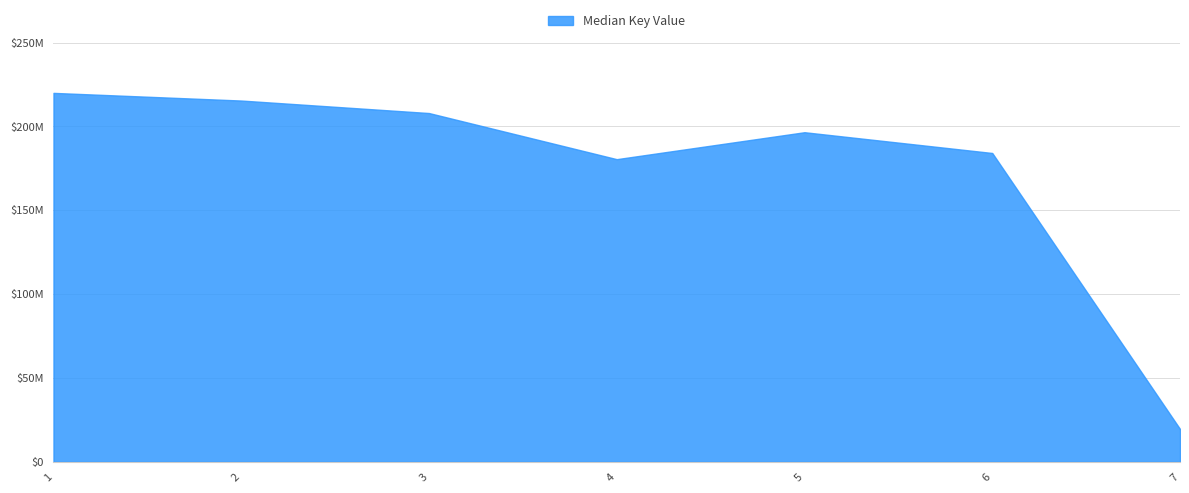

Does the chart have visible grid lines?

Yes